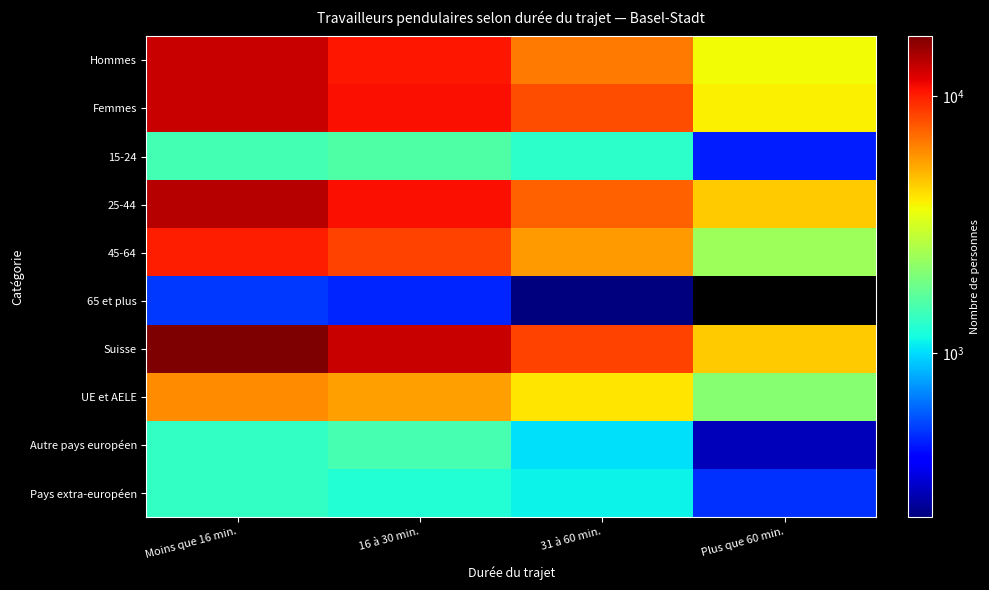

What is the difference between the Autre pays européen values at 31 à 60 min. and Plus que 60 min.?

737.0